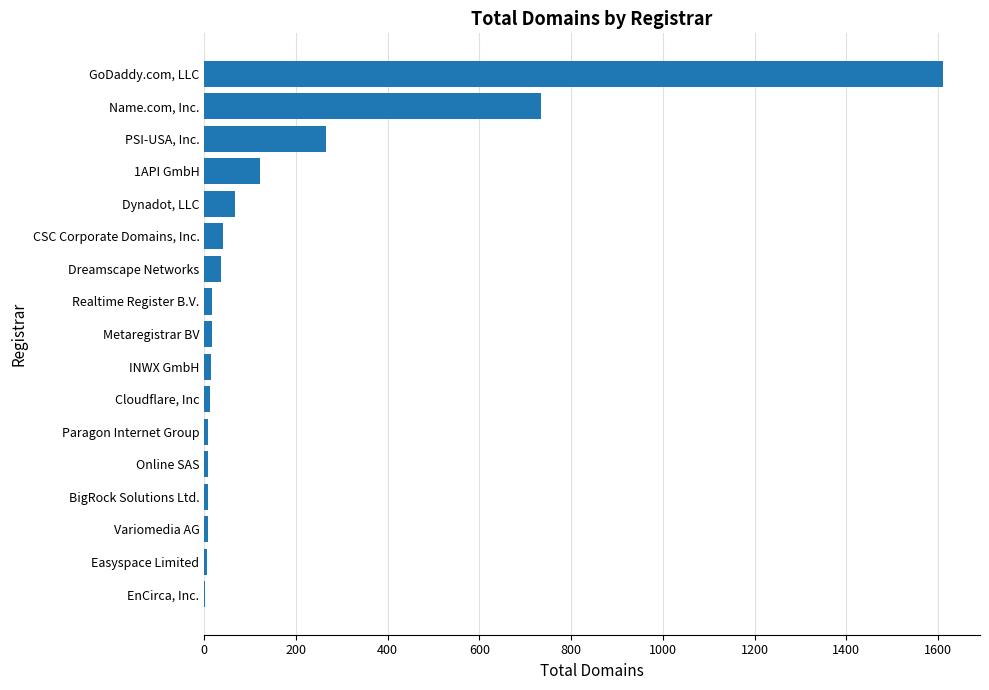

Which label corresponds to the largest value in the chart?

GoDaddy.com, LLC